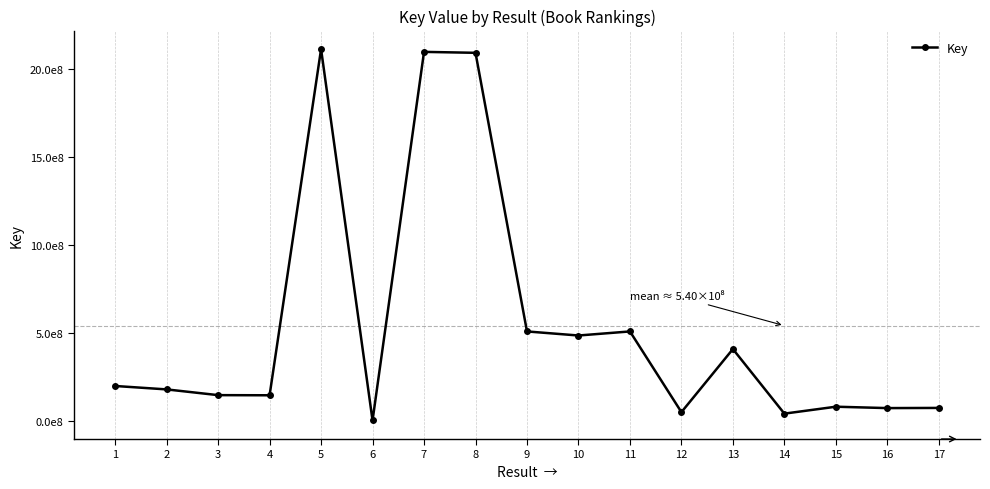

Reading right to left, extract all data points from this chart.

71726134	70751856	78617768	39214697	406938673	47756469	507322575	484129124	507322155	2094147043	2099454498	317454	2115171825	143728647	144531657	177185776	196681972